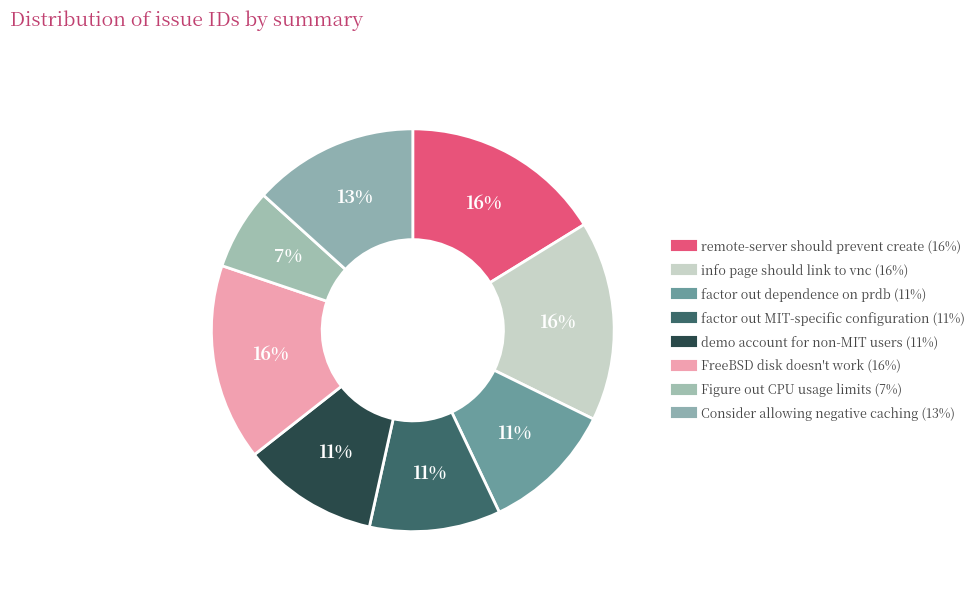

True or false: remote-server should prevent create accounts for 26% of the total.

False